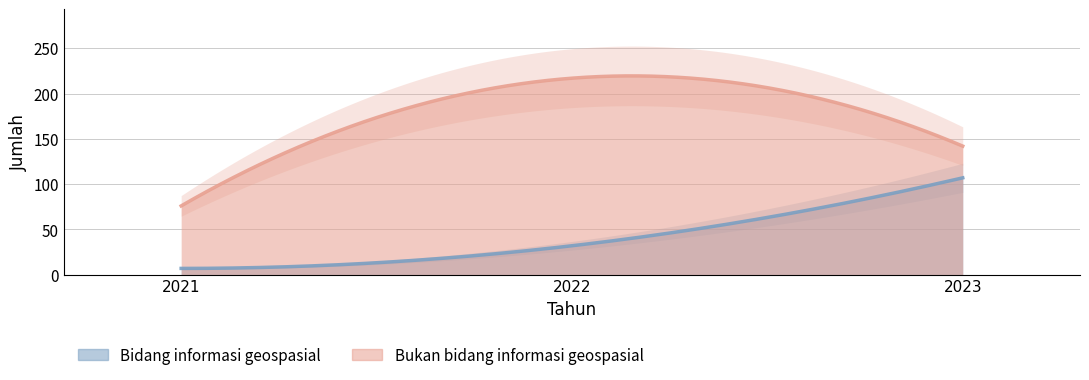

Which category has the highest value in the Bidang informasi geospasial series?

2023